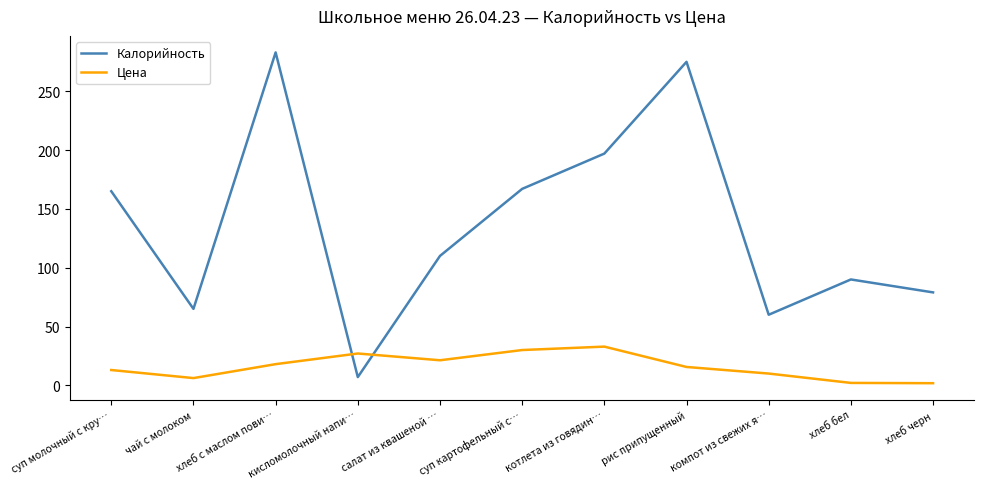

True or false: Калорийность has a value of 7.0 at кисломолочный напи….

True